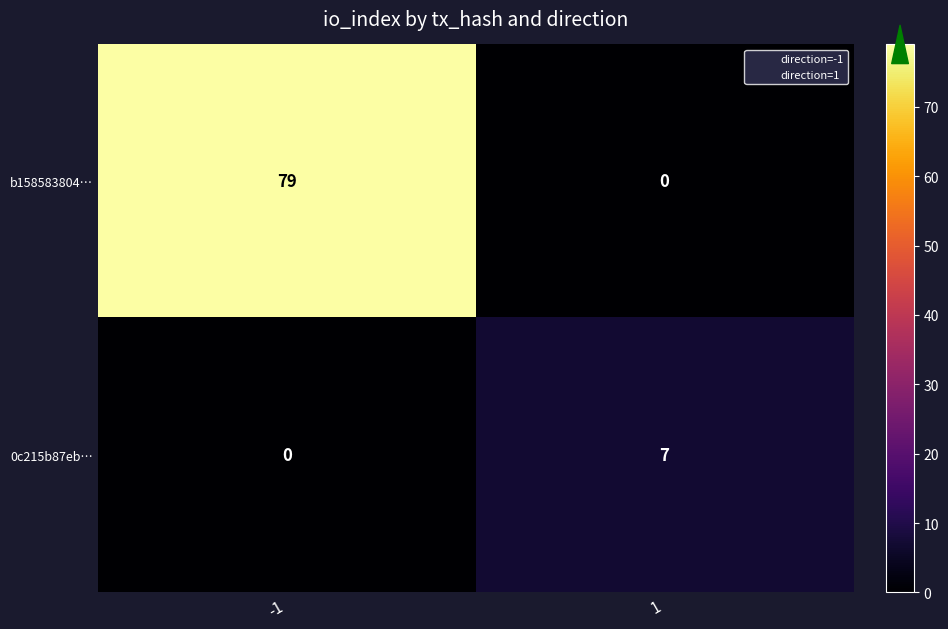

What is the difference between the highest and lowest values at -1?

79